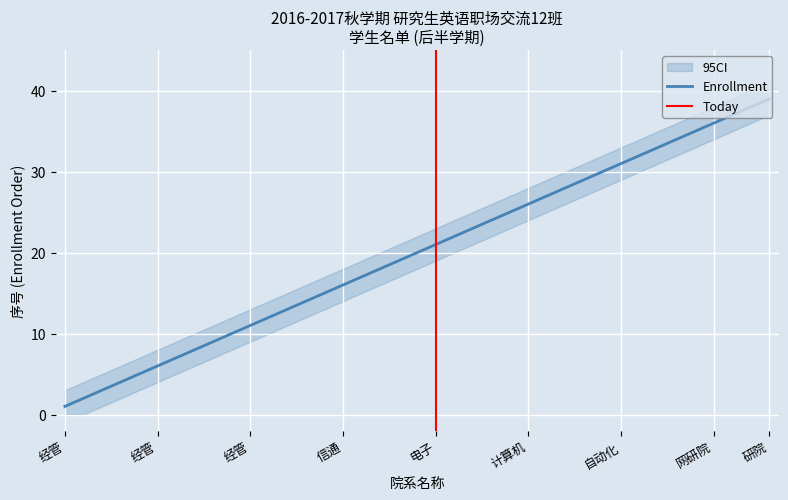

True or false: Student Count has more than 1 interior local peaks.

False